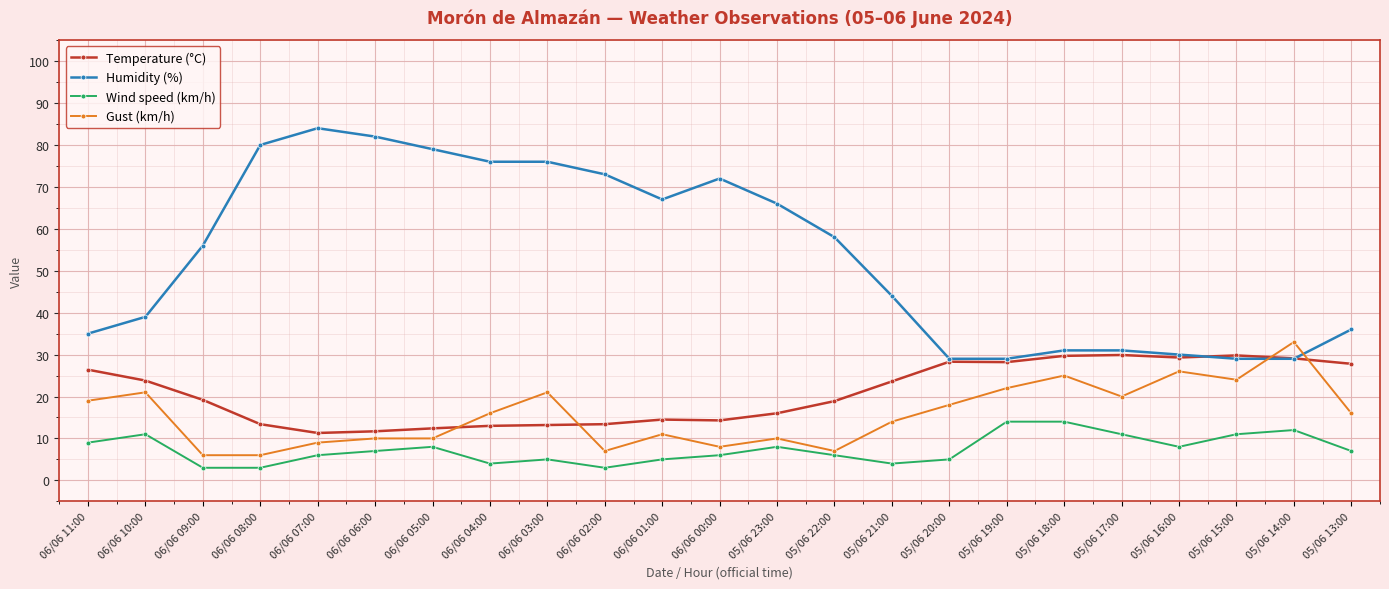

Is it true that Temperature (°C) equals 29.9 at 05/06 17:00?

True